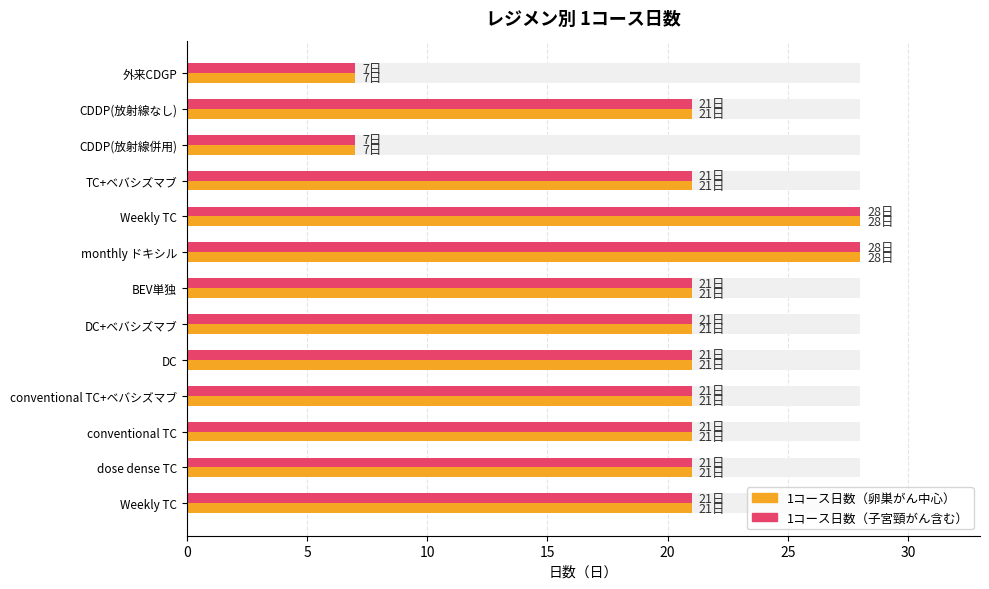

What is the highest value of the 1コース日数（日） series?

28